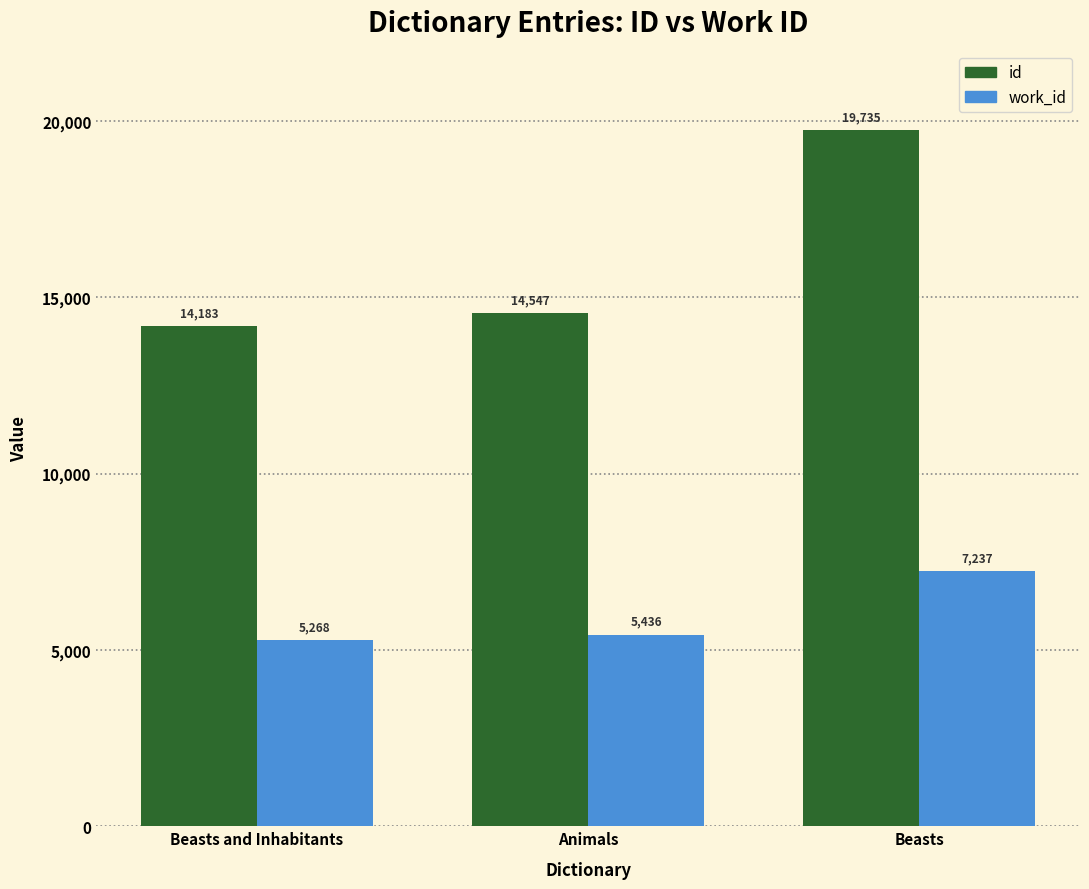

How many bars are there in each group?

2